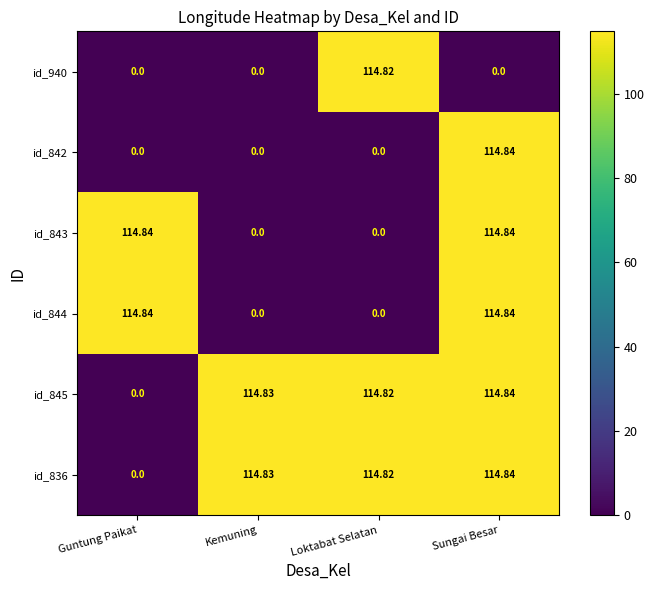

Rank the categories by id_845 value from lowest to highest.

Guntung Paikat, Loktabat Selatan, Kemuning, Sungai Besar